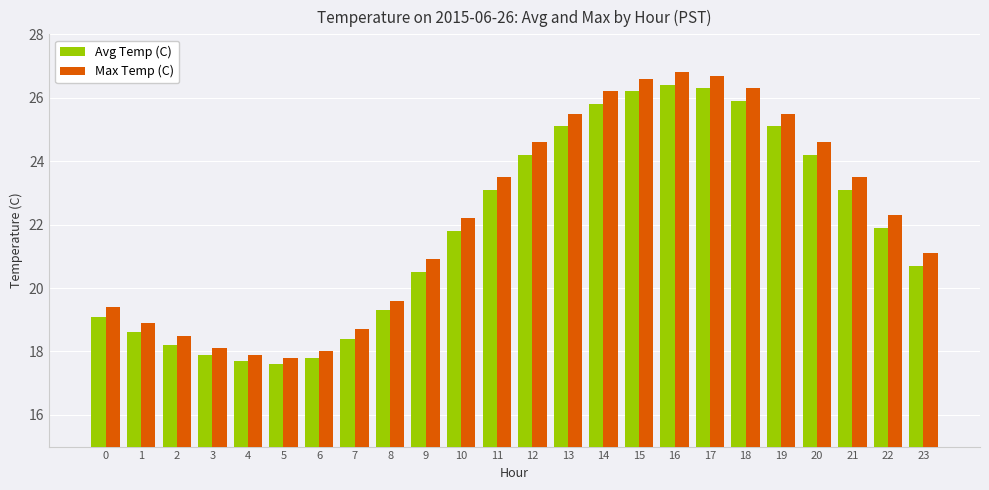

What is the average value of the Max Temp (C) series?

22.2